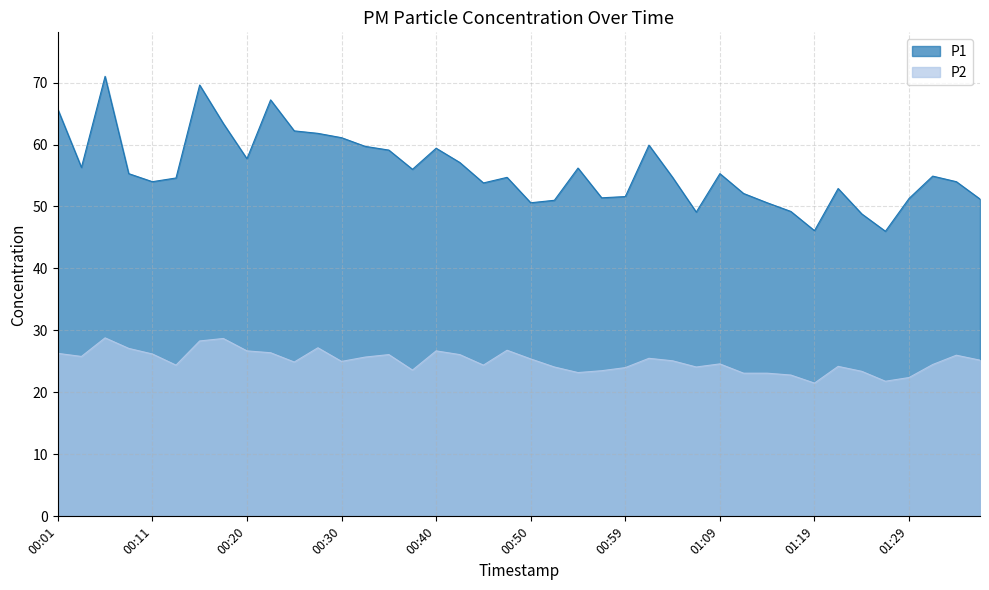

Rank the series at 00:25 from lowest to highest value.

P2, P1